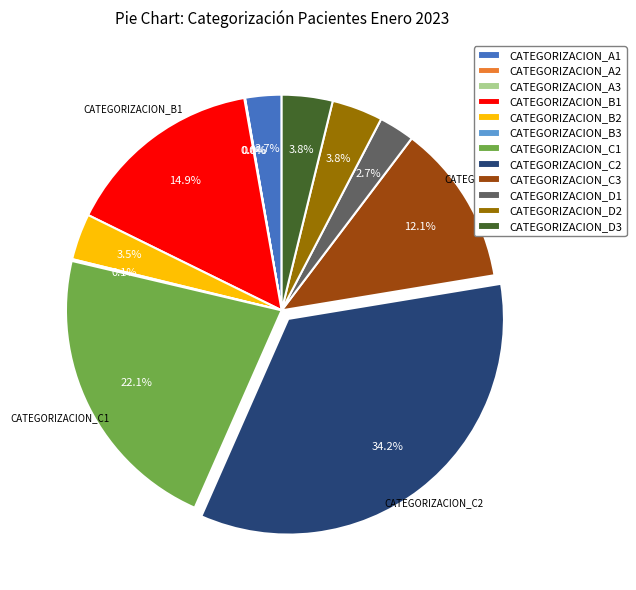

The CATEGORIZACION_D3 slice represents 4% of the pie. True or false?

True